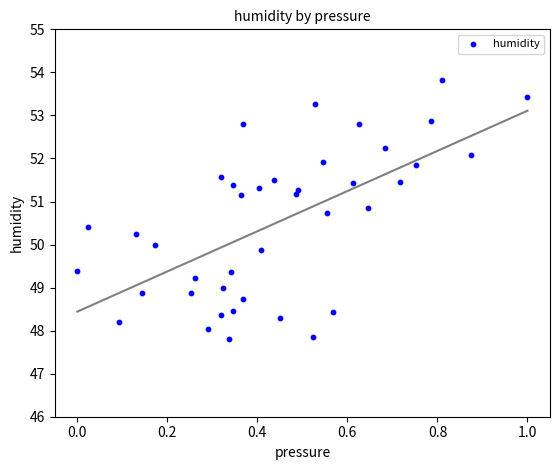

What is the range of X values (max minus min)?

1.0